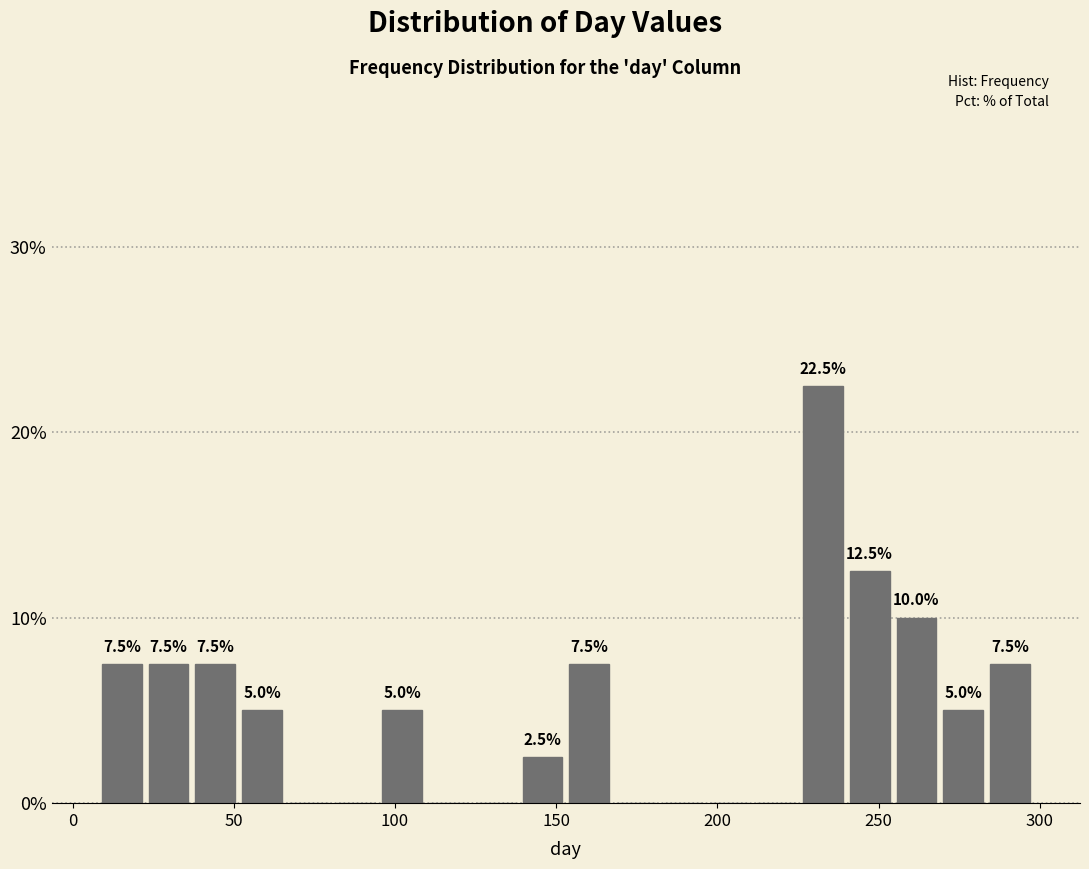

Around what value on the x-axis is the tallest bar? Give the approximate position of its centre, as read against the axis.

235